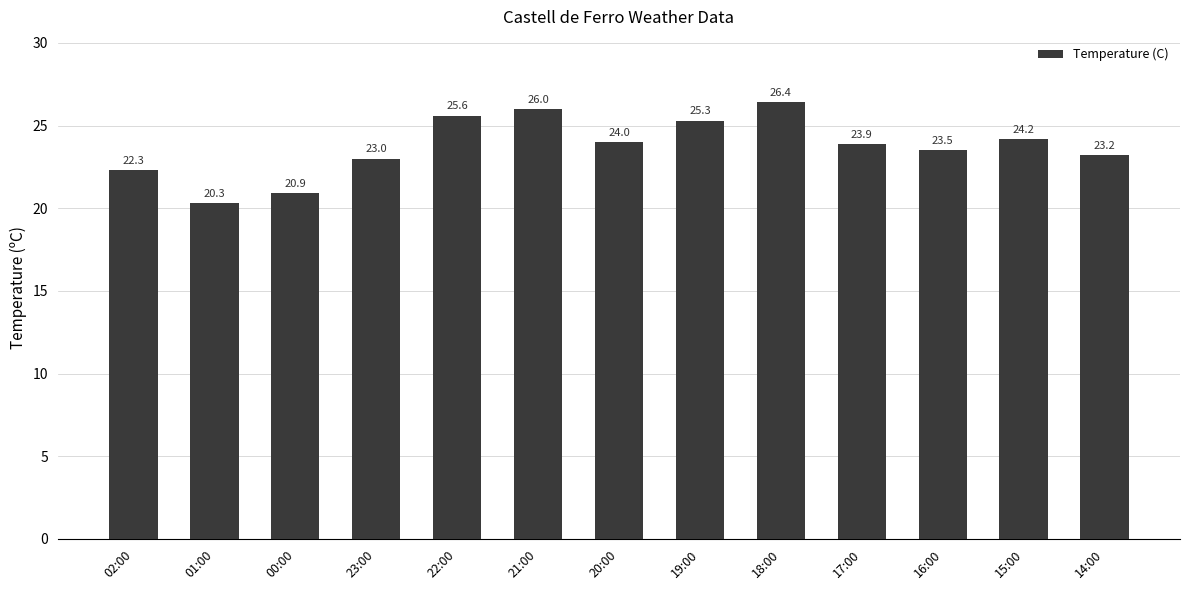

What is the change in value from 20:00 to 19:00?

+1.3